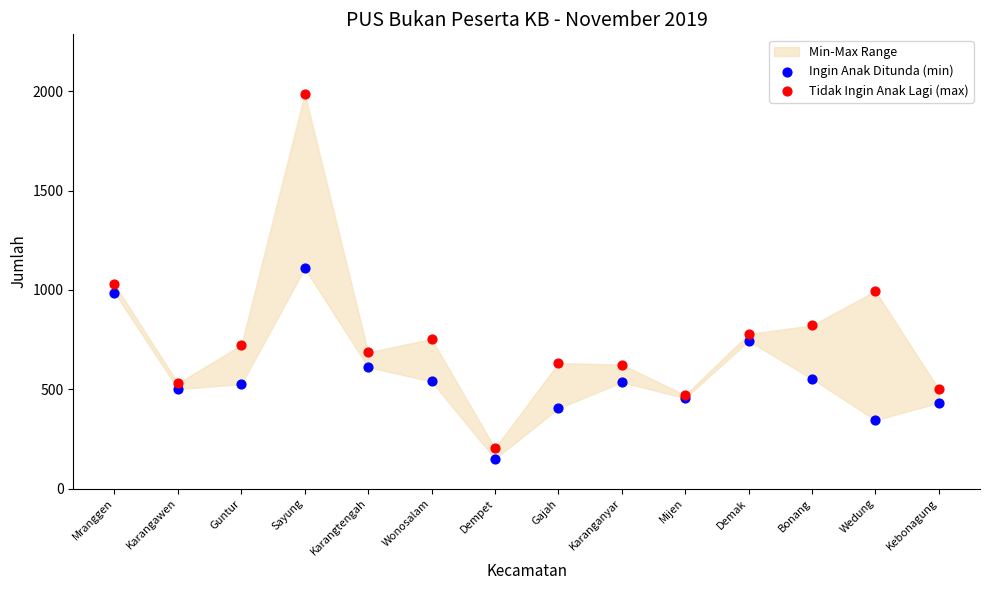

Which series contains the highest Y value?

Tidak Ingin Anak Lagi (max)